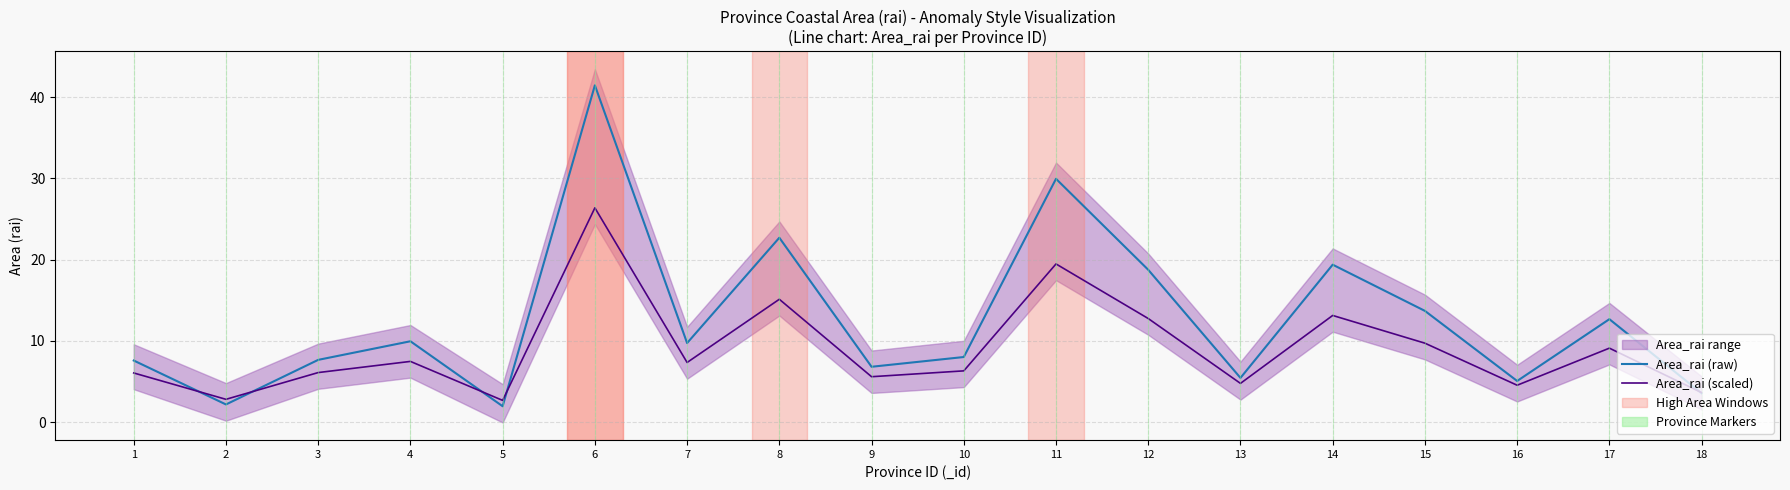

What is the difference between the Area_rai (raw) values at 8 and 4?

12.8